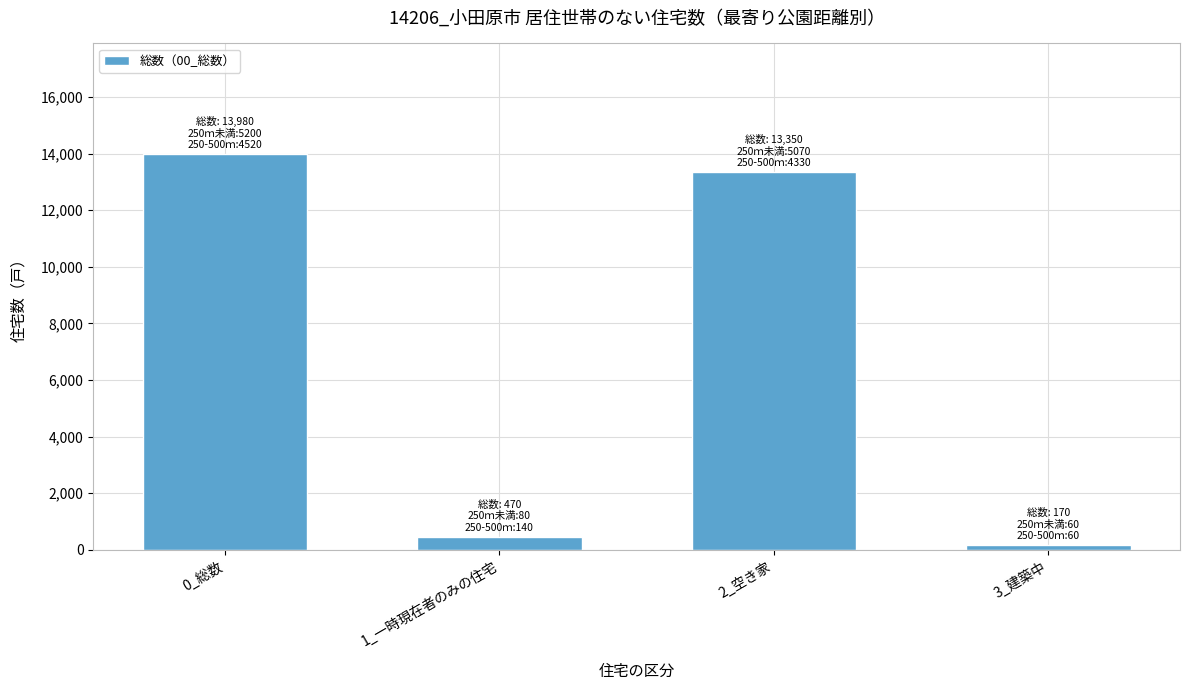

True or false: the data shows 24879 at 0_総数.

False